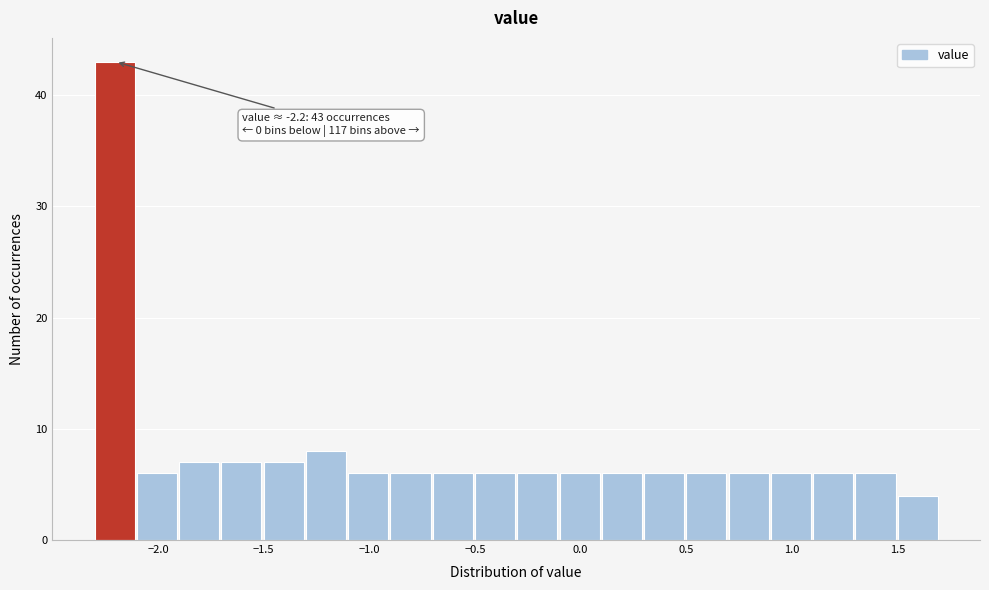

Over which range of the x-axis is the bar tallest?

-2.3 to -2.1